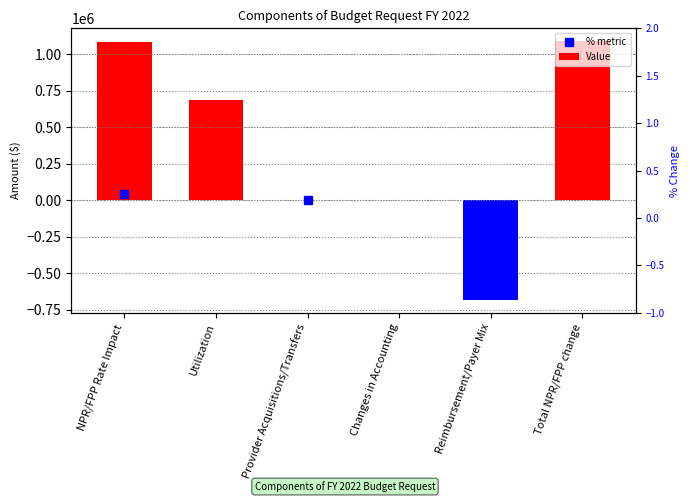

At which label is the value closest to 203614?

Provider Acquisitions/Transfers